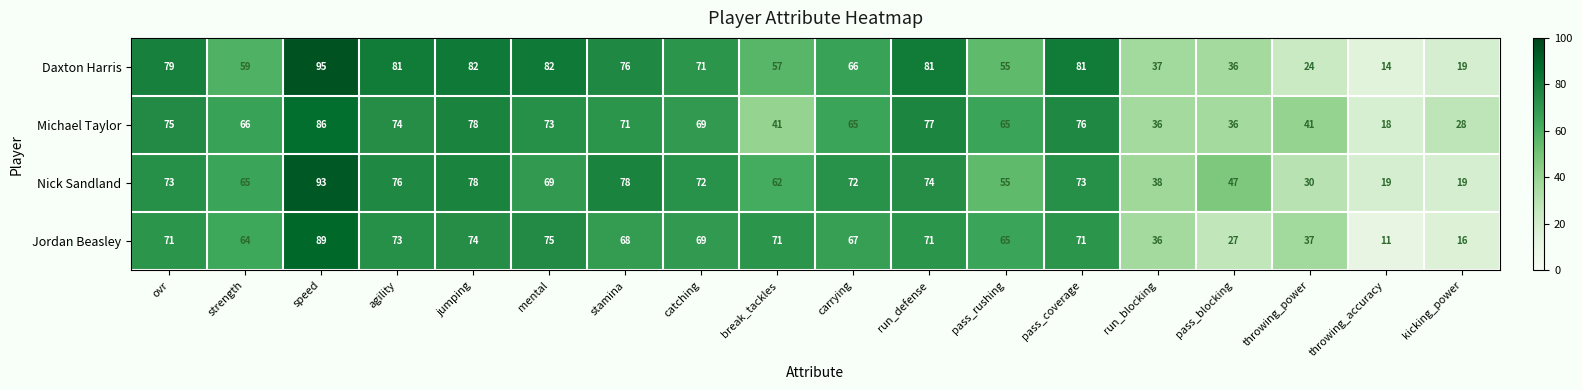

What is the total value across all series at run_blocking?

147